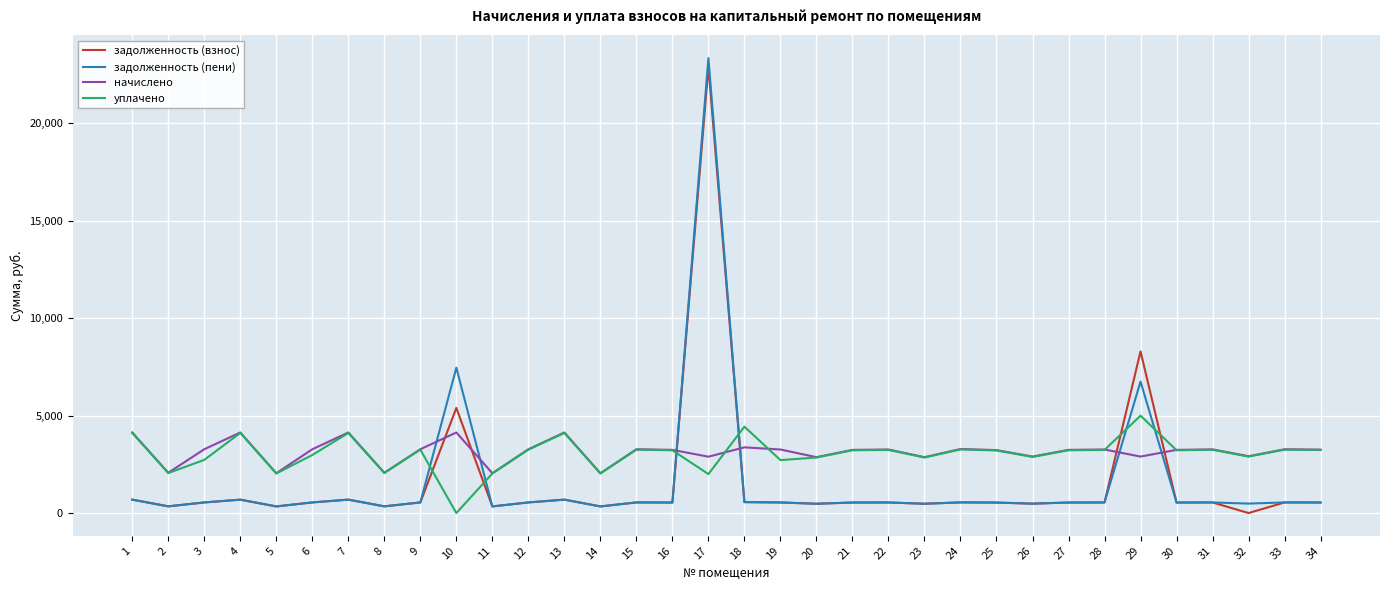

Is the value of задолженность (пени) at 34 greater than the value of уплачено at 12?

No